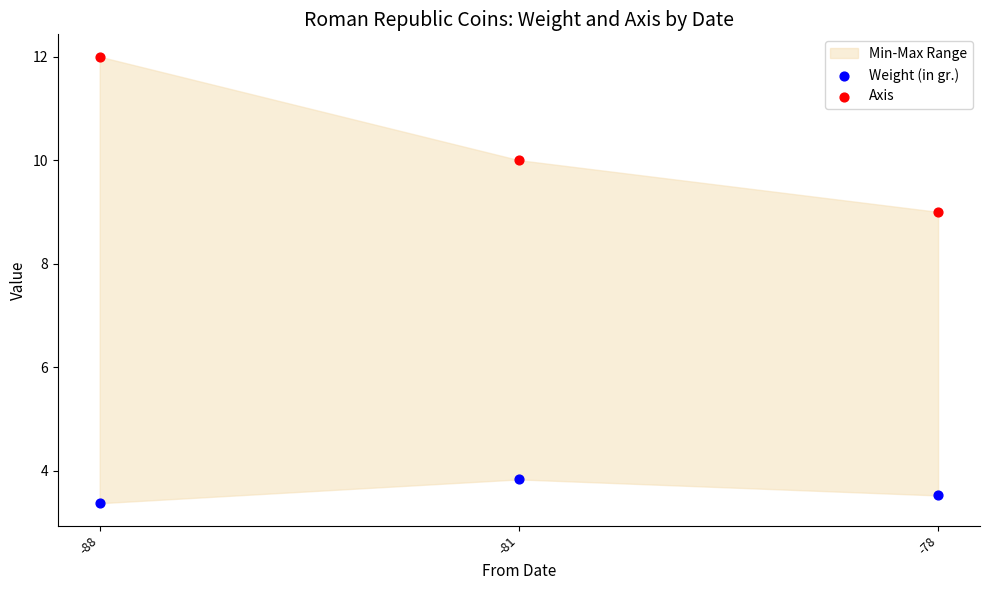

Which series has the largest Y range (max minus min)?

Axis